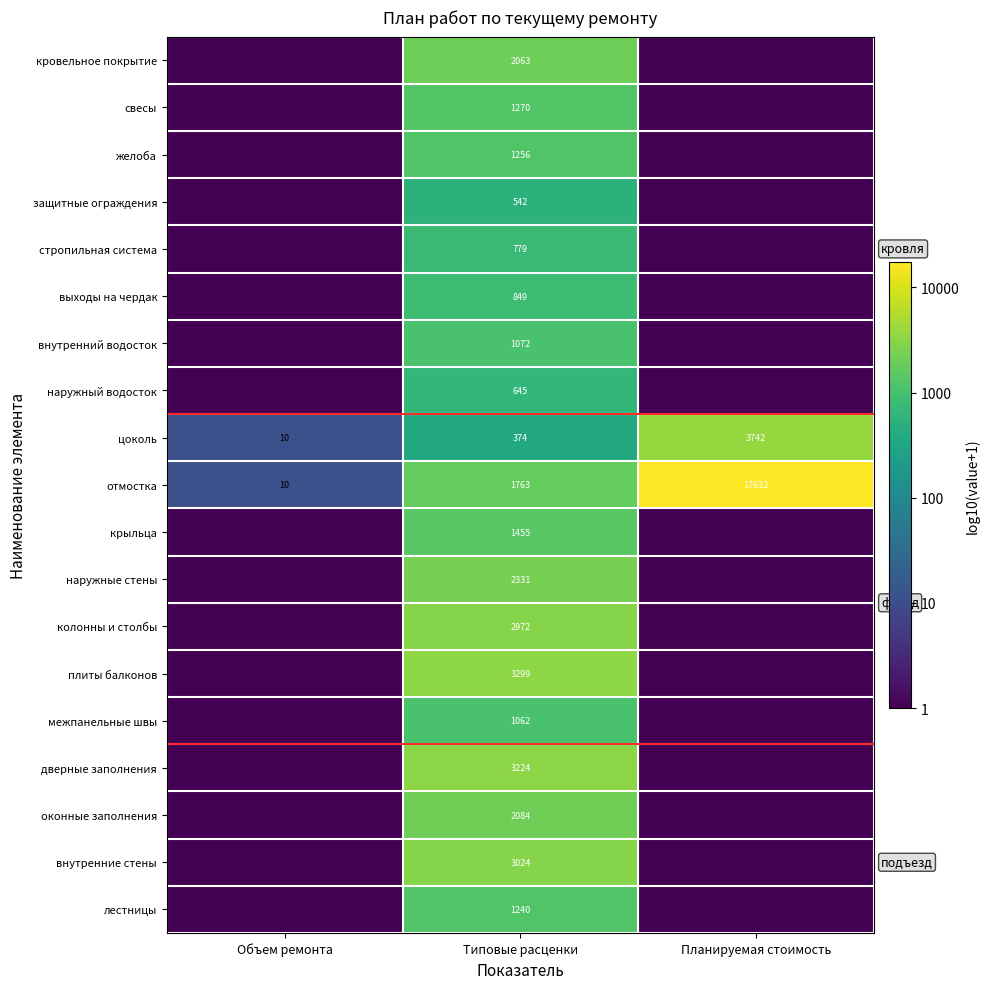

Rank the series at Типовые расценки from highest to lowest value.

плиты балконов, дверные заполнения, внутренние стены, колонны и столбы, наружные стены, оконные заполнения, кровельное покрытие, отмостка, крыльца, свесы, желоба, лестницы, внутренний водосток, межпанельные швы, выходы на чердак, стропильная система, наружный водосток, защитные ограждения, цоколь